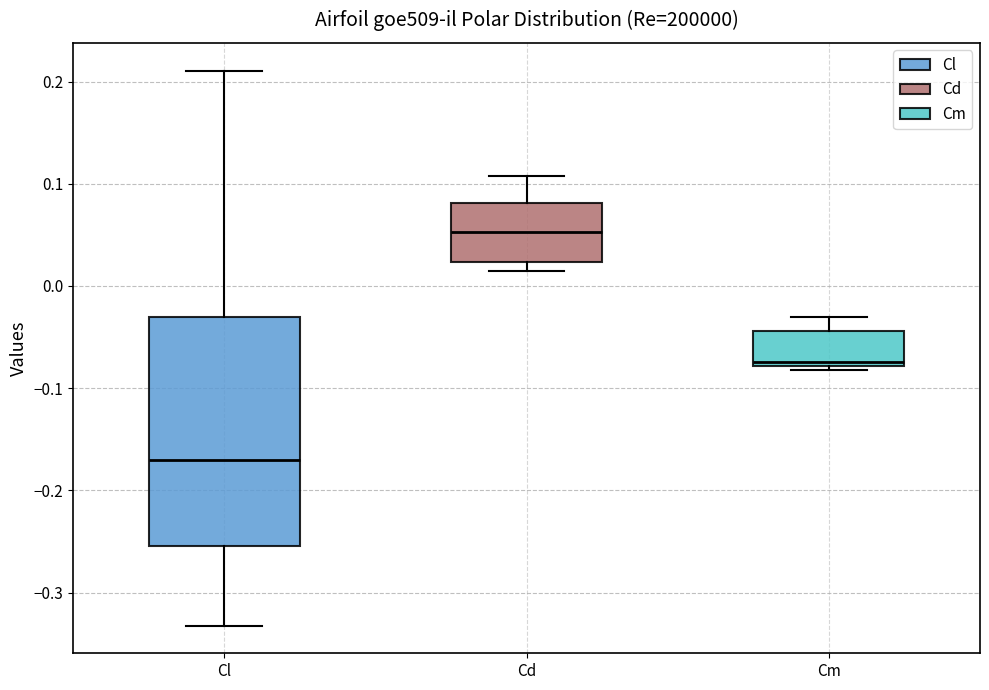

Where is the upper edge of the box for Cd on the y-axis? The values are not printed on the chart, so give them approximately, as read against the axis.

0.08